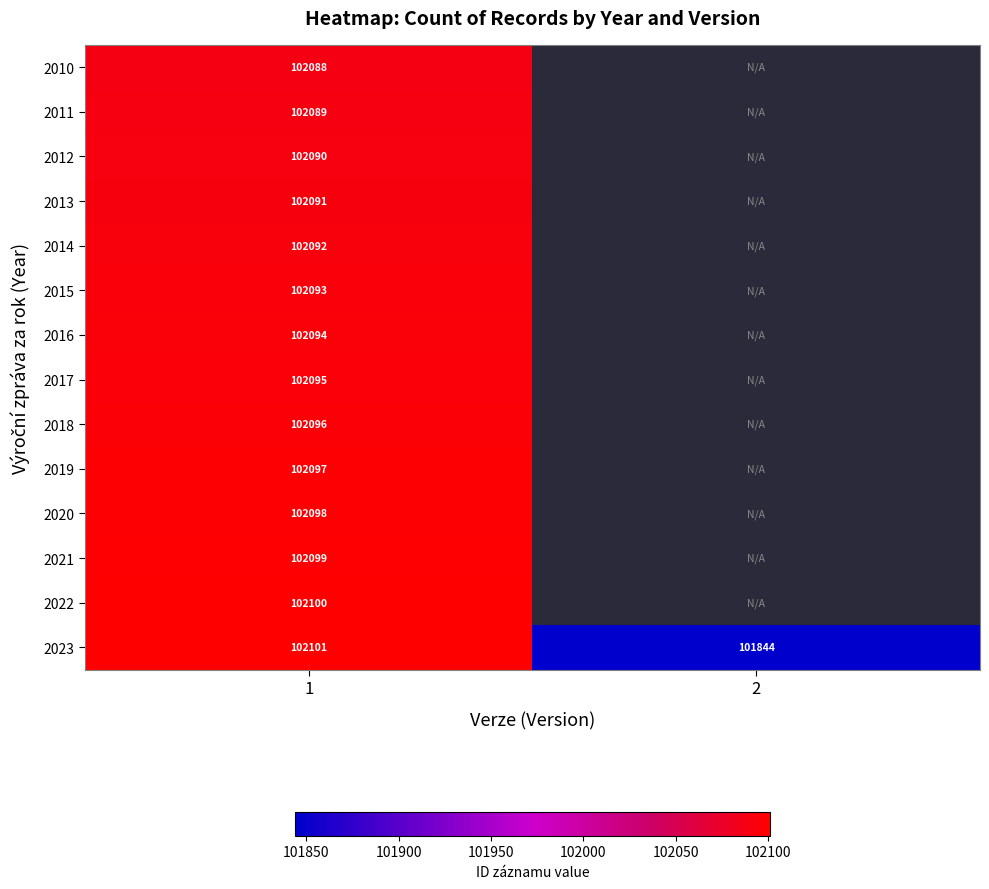

What is the difference between the highest and lowest values at 1?

13